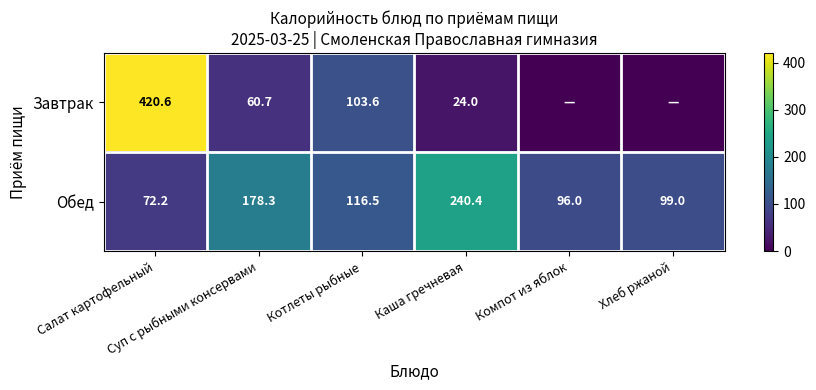

What is the highest value of the Обед series?

240.4